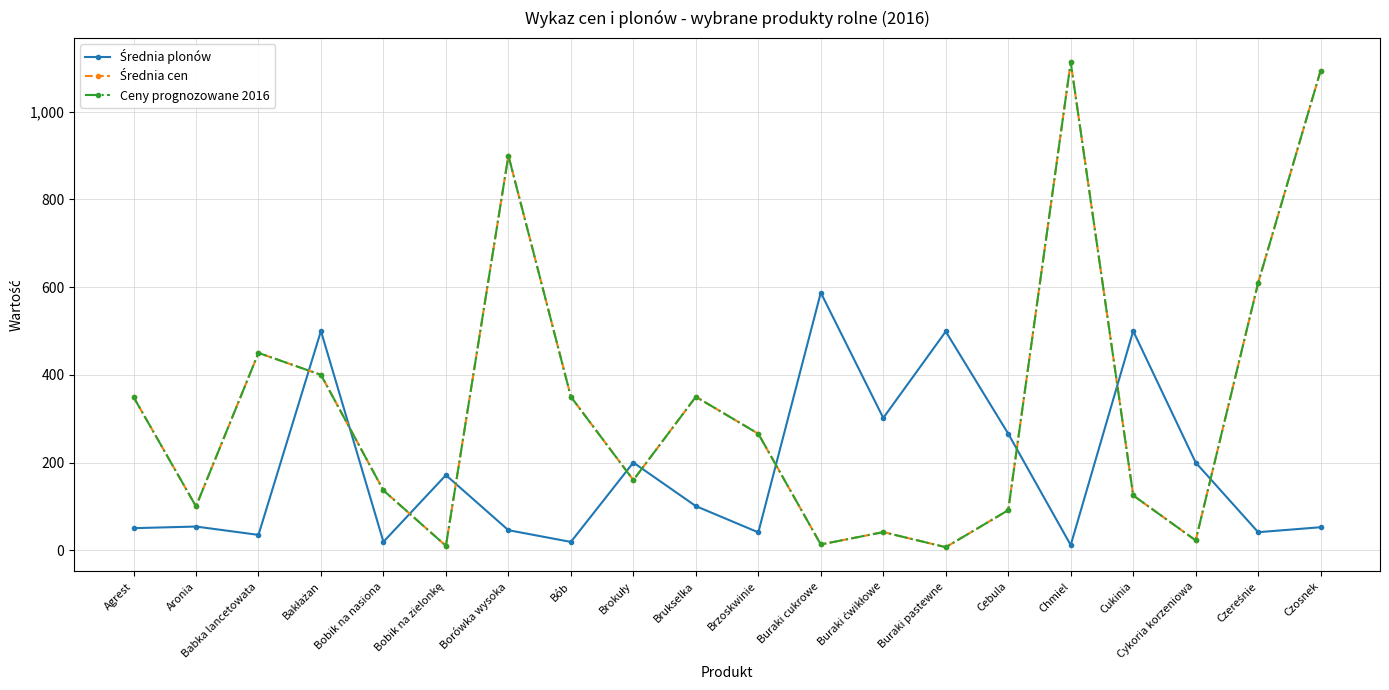

What is the label of the 2nd point from the right?

Czereśnie